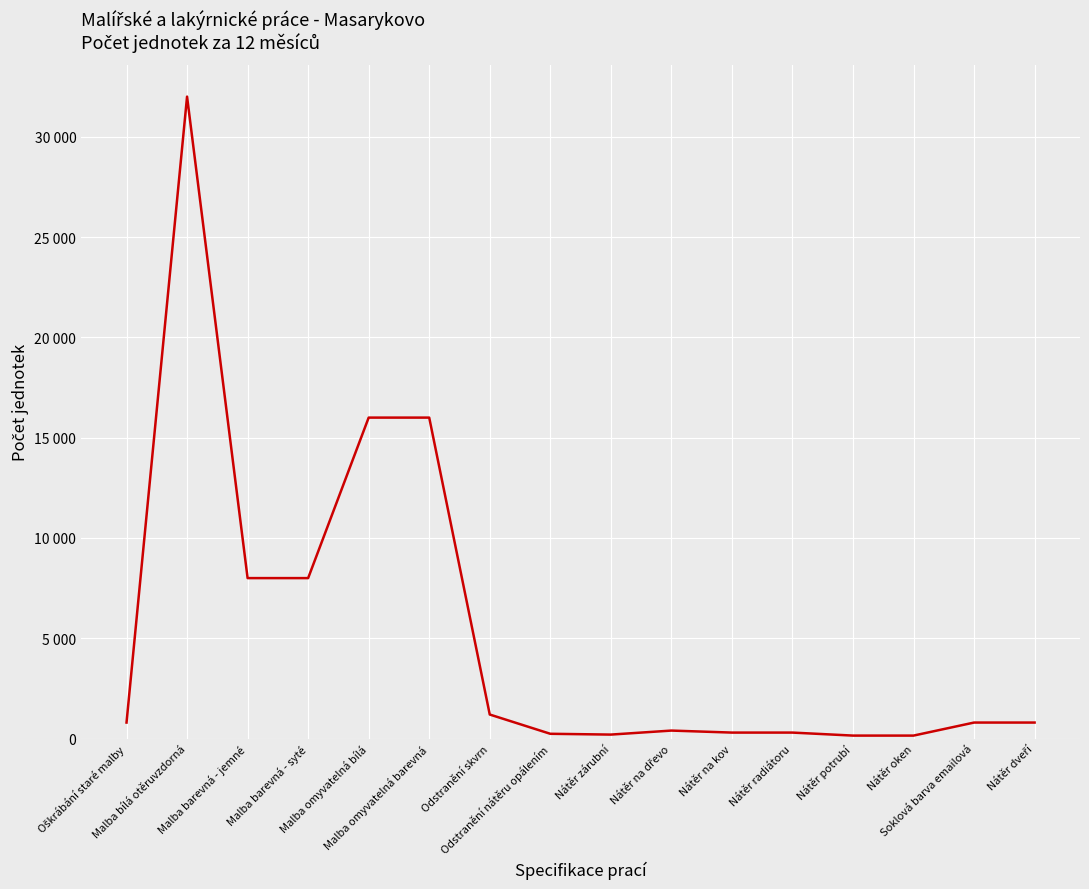

The chart shows a value of 300 at Nátěr radiátoru. True or false?

True